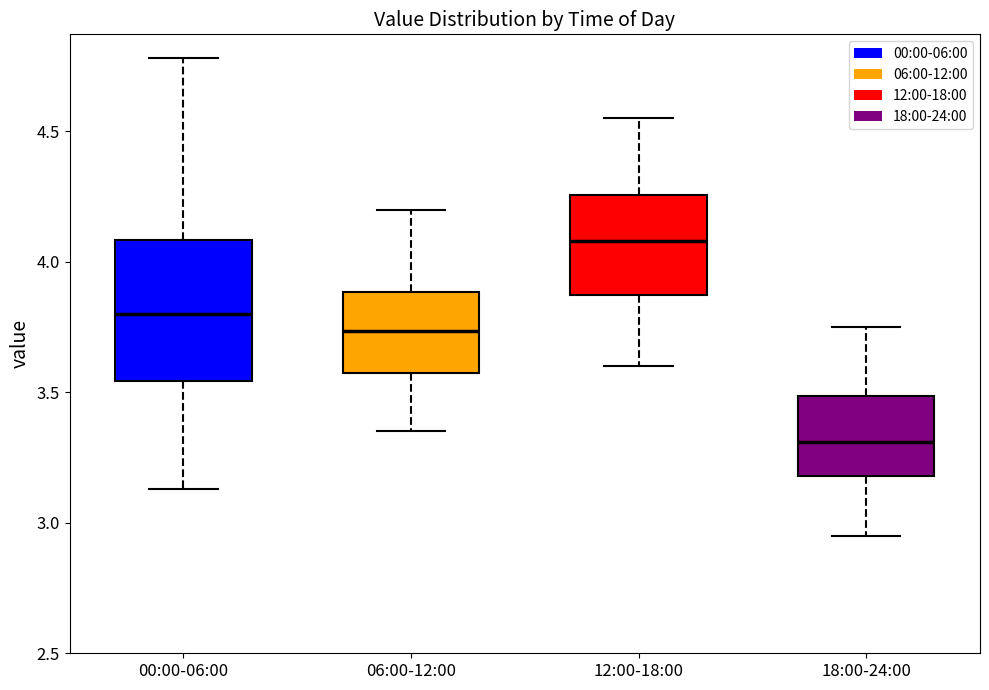

Where is the lower edge of the box for 00:00-06:00 on the y-axis? The values are not printed on the chart, so give them approximately, as read against the axis.

3.55